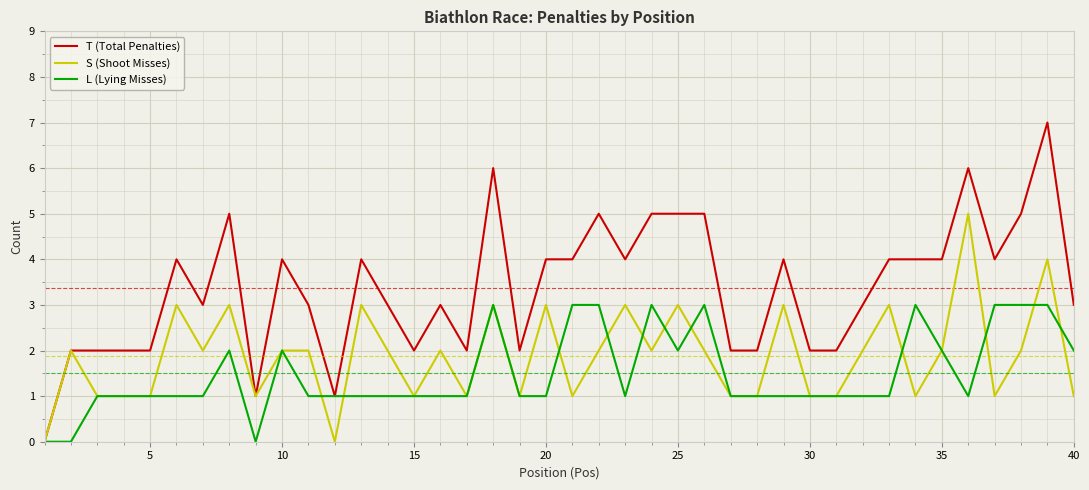

Reading left to right, list all the values displayed in this chart.

T (Total Penalties): 0	2	2	2	2	4	3	5	1	4	3	1	4	3	2	3	2	6	2	4	4	5	4	5	5	5	2	2	4	2	2	3	4	4	4	6	4	5	7	3
S (Shoot Misses): 0	2	1	1	1	3	2	3	1	2	2	0	3	2	1	2	1	3	1	3	1	2	3	2	3	2	1	1	3	1	1	2	3	1	2	5	1	2	4	1
L (Lying Misses): 0	0	1	1	1	1	1	2	0	2	1	1	1	1	1	1	1	3	1	1	3	3	1	3	2	3	1	1	1	1	1	1	1	3	2	1	3	3	3	2